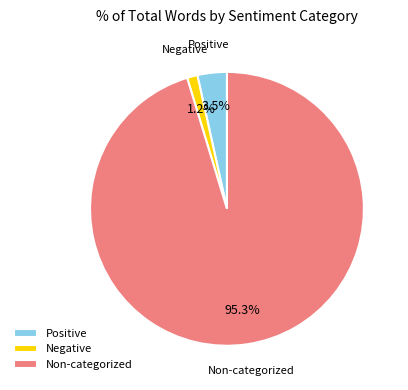

Which slice is the smallest?

Negative